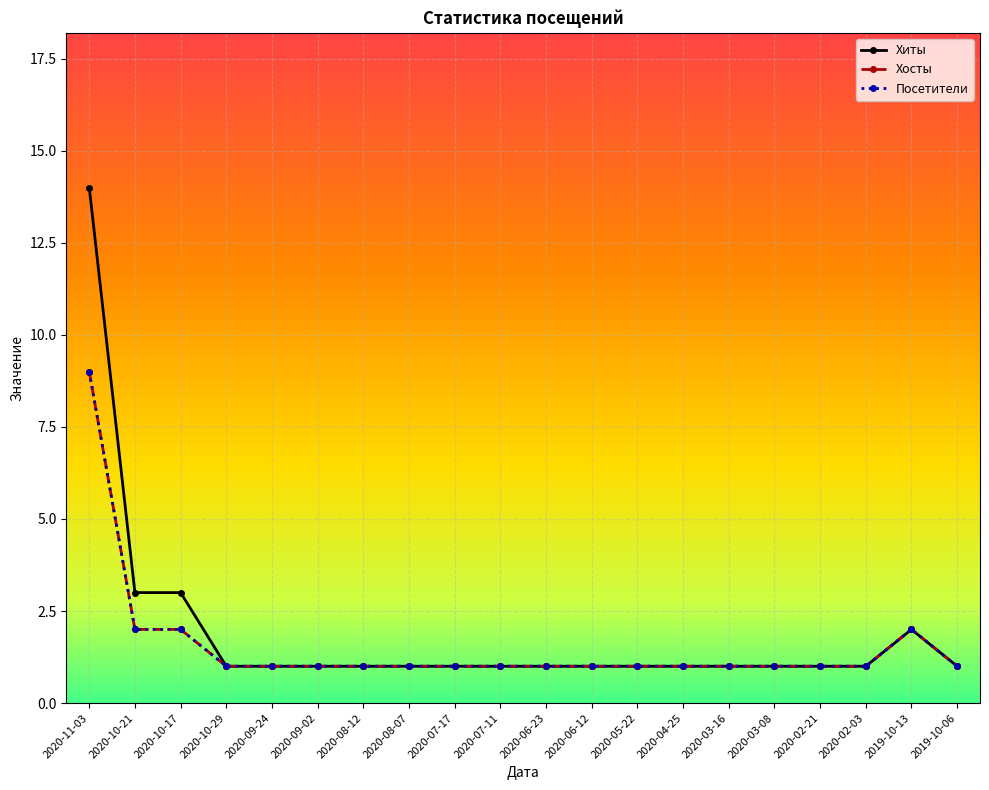

Does the chart have visible grid lines?

Yes